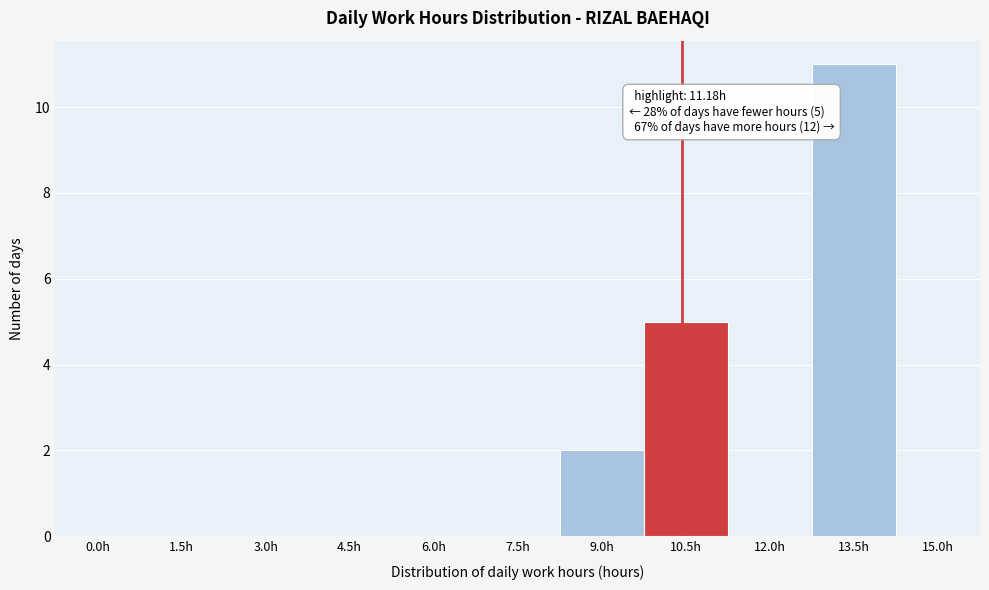

Reading left to right, extract all data points from this chart.

0.0h=0	1.5h=0	3.0h=0	4.5h=0	6.0h=0	7.5h=0	9.0h=2	10.5h=5	12.0h=0	13.5h=11	15.0h=0